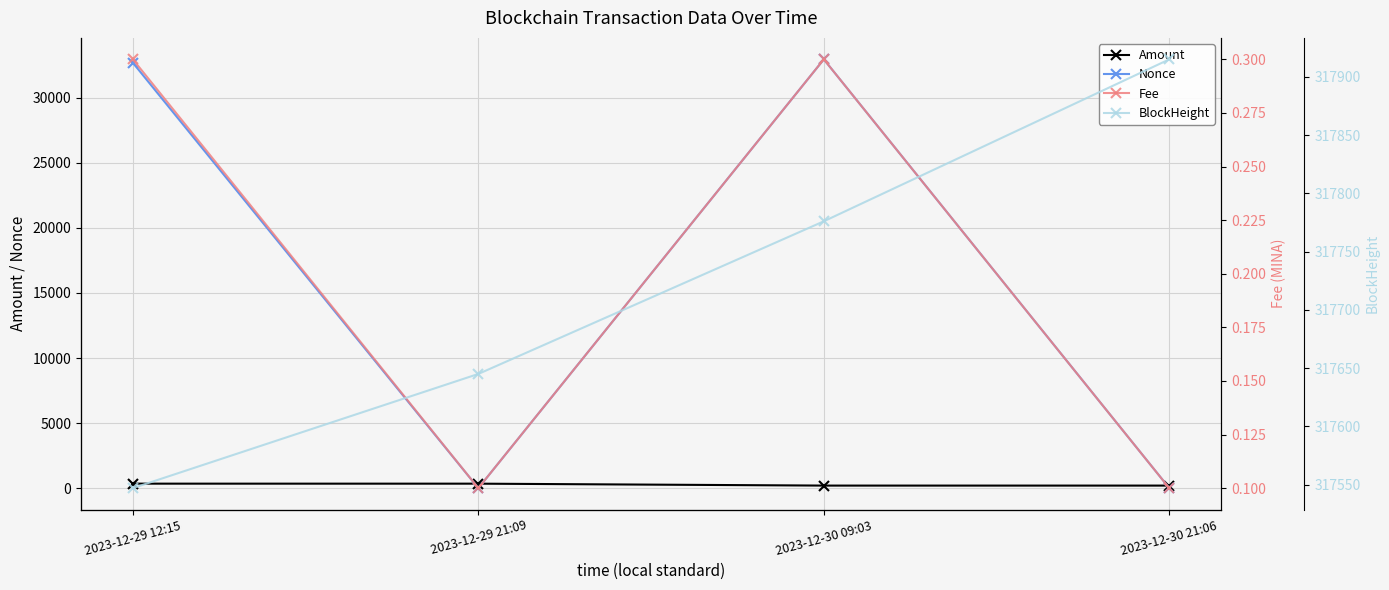

Is this an area chart (filled region under the line)?

No